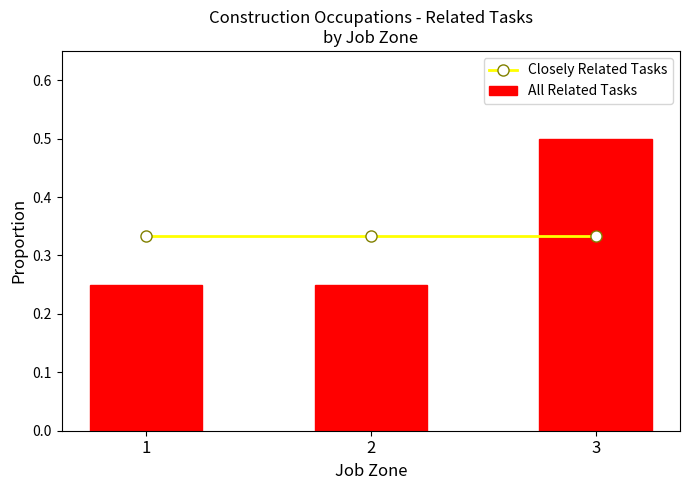

Reading left to right, transcribe all the data shown in this chart.

Closely Related Tasks: 0.3	0.3	0.3
All Related Tasks: 0.2	0.2	0.5